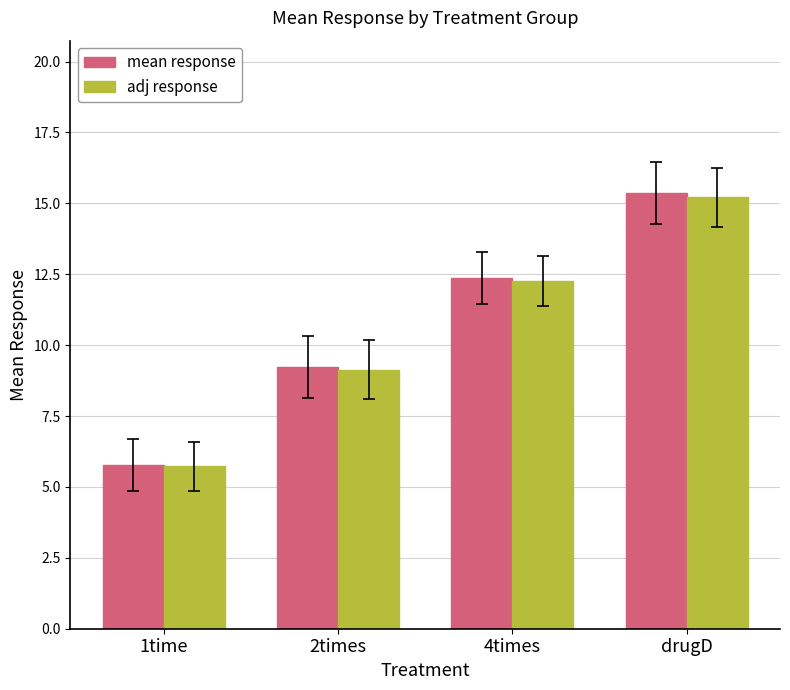

At which label does adj response reach its peak?

drugD